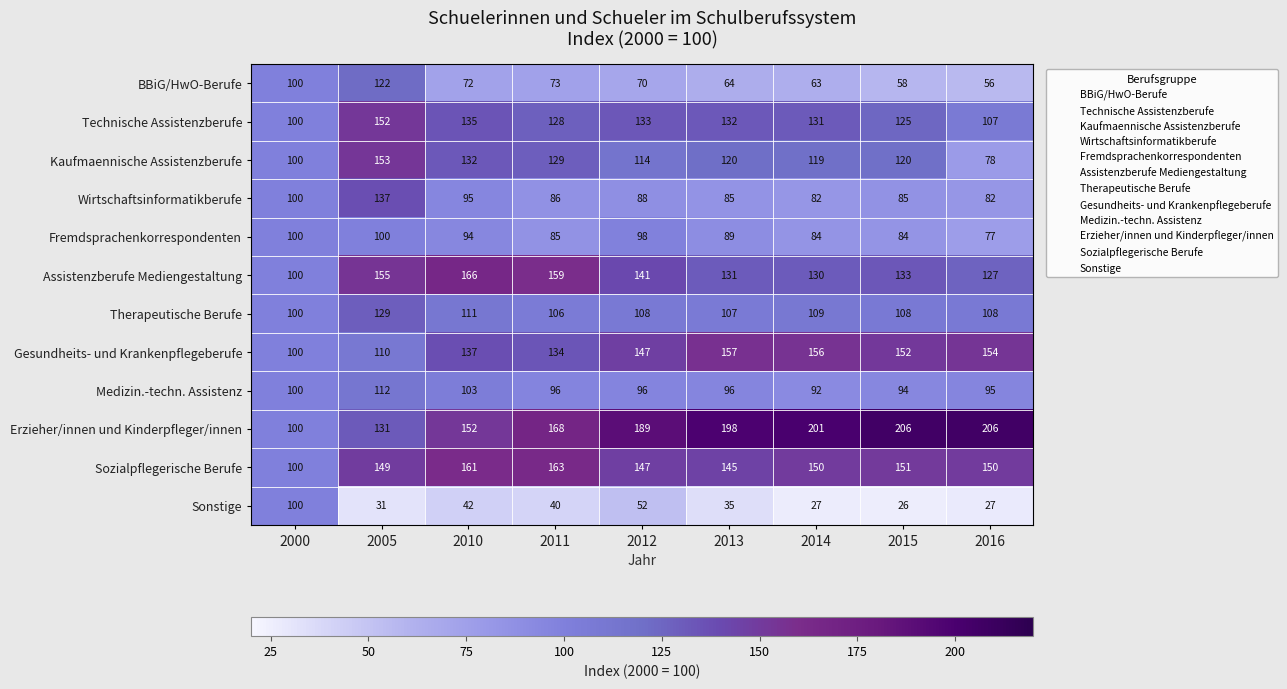

What is the sum of the Medizin.-techn. Assistenz values at 2015 and 2005?

206